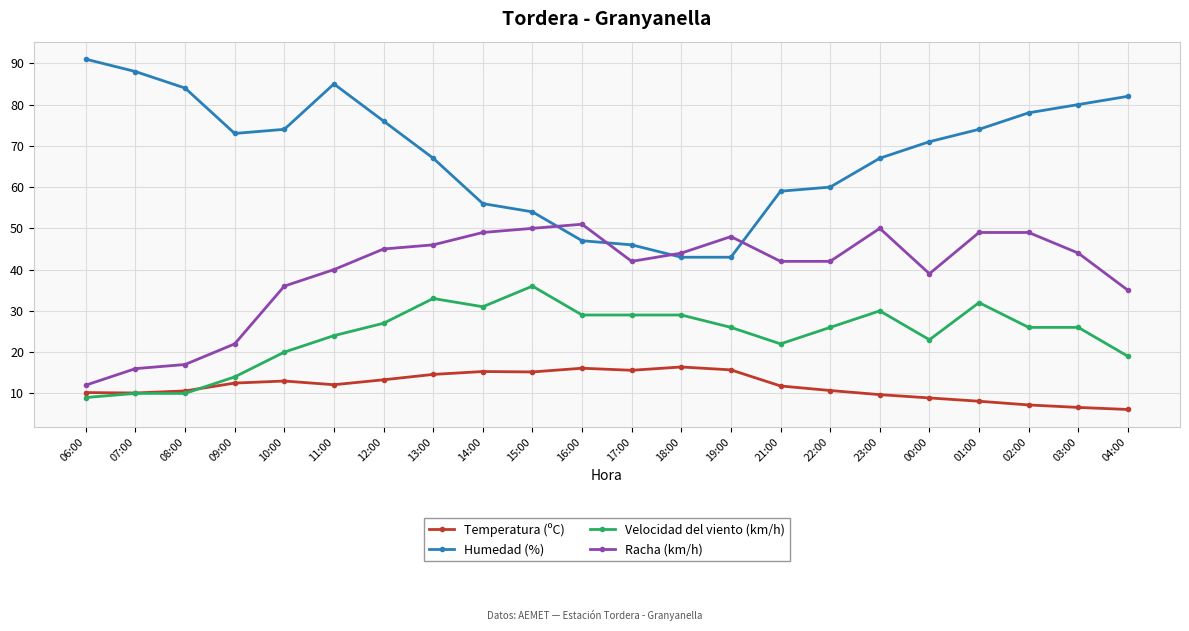

Which series changed the most between 14:00 and 04:00?

Humedad (%)